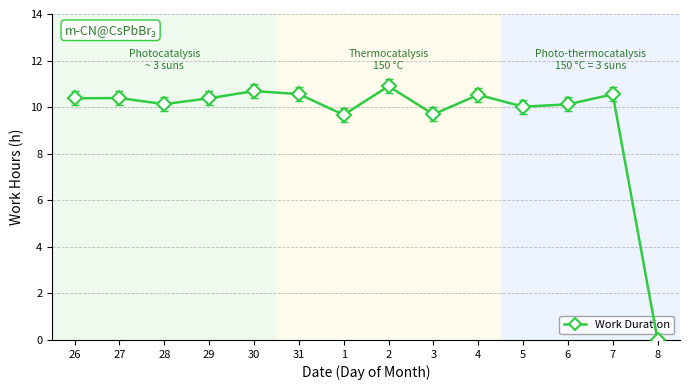

How many categories are shown in the chart?

14